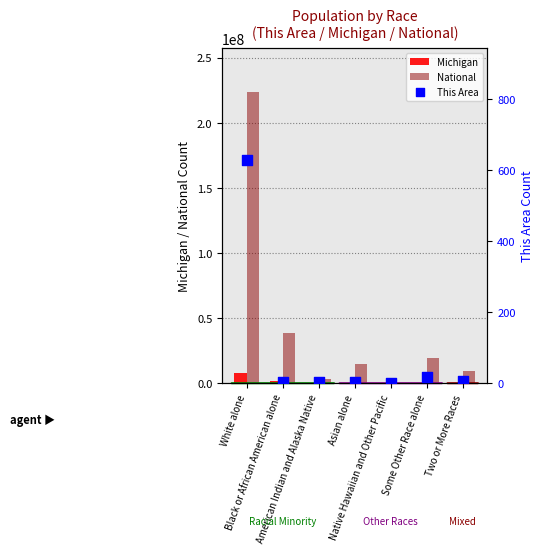

At how many categories does at least one series exceed 76601118?

1